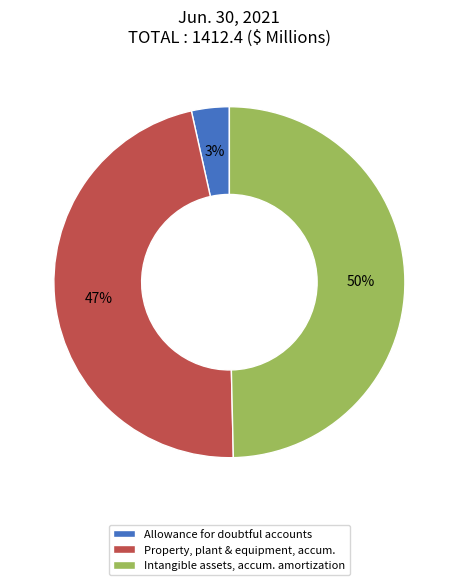

Is it true that Allowance for doubtful accounts is 3% of the pie?

True